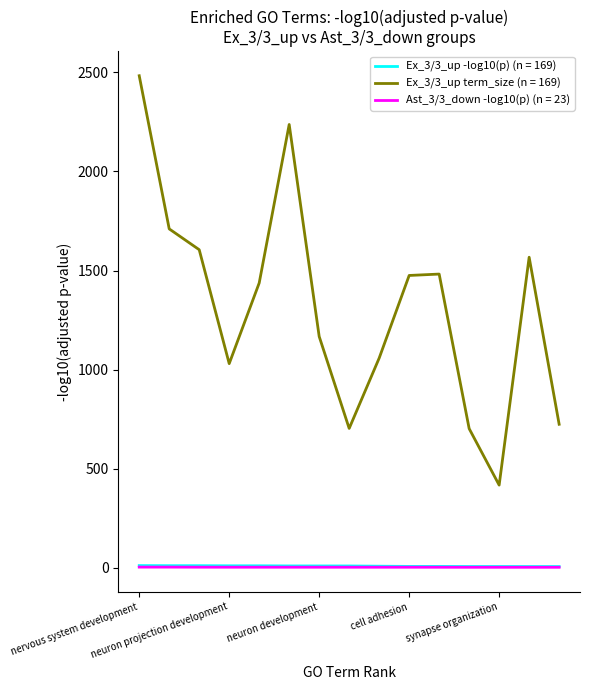

Which series has the largest total across all categories?

Ex_3/3_up term_size (n = 169)